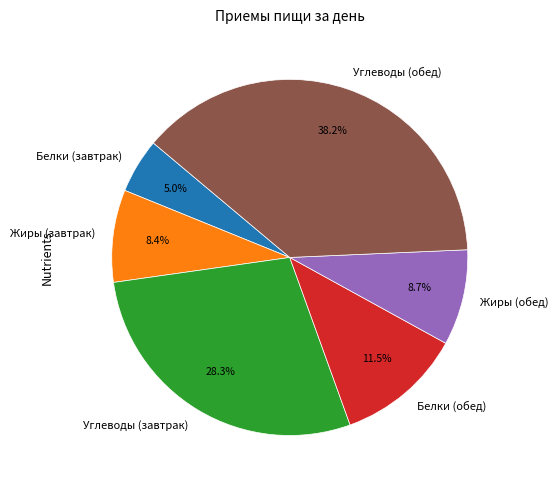

What is the ratio of the value at Белки (завтрак) to the value at Жиры (завтрак)?

0.6